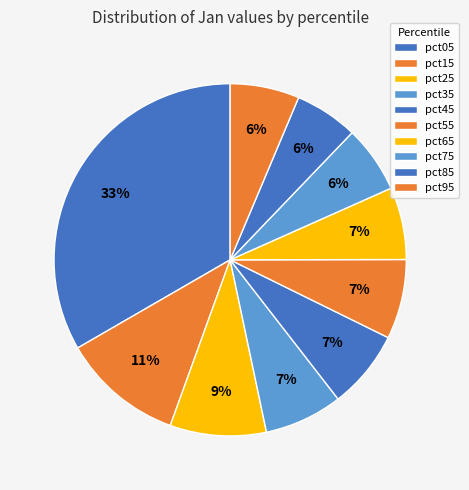

How many segments does this pie chart have?

10